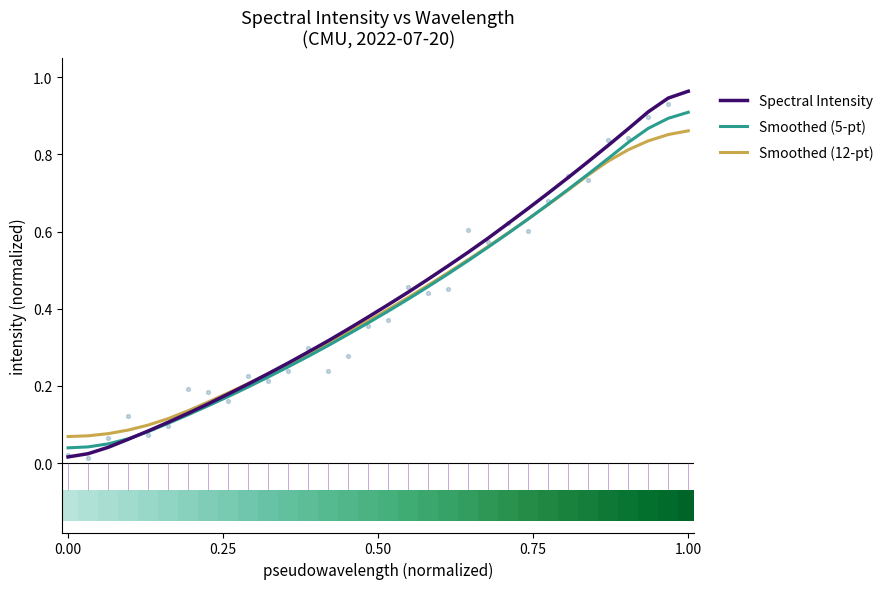

What are all the series names shown in the legend?

Spectral Intensity, Smoothed (5-pt), Smoothed (12-pt)